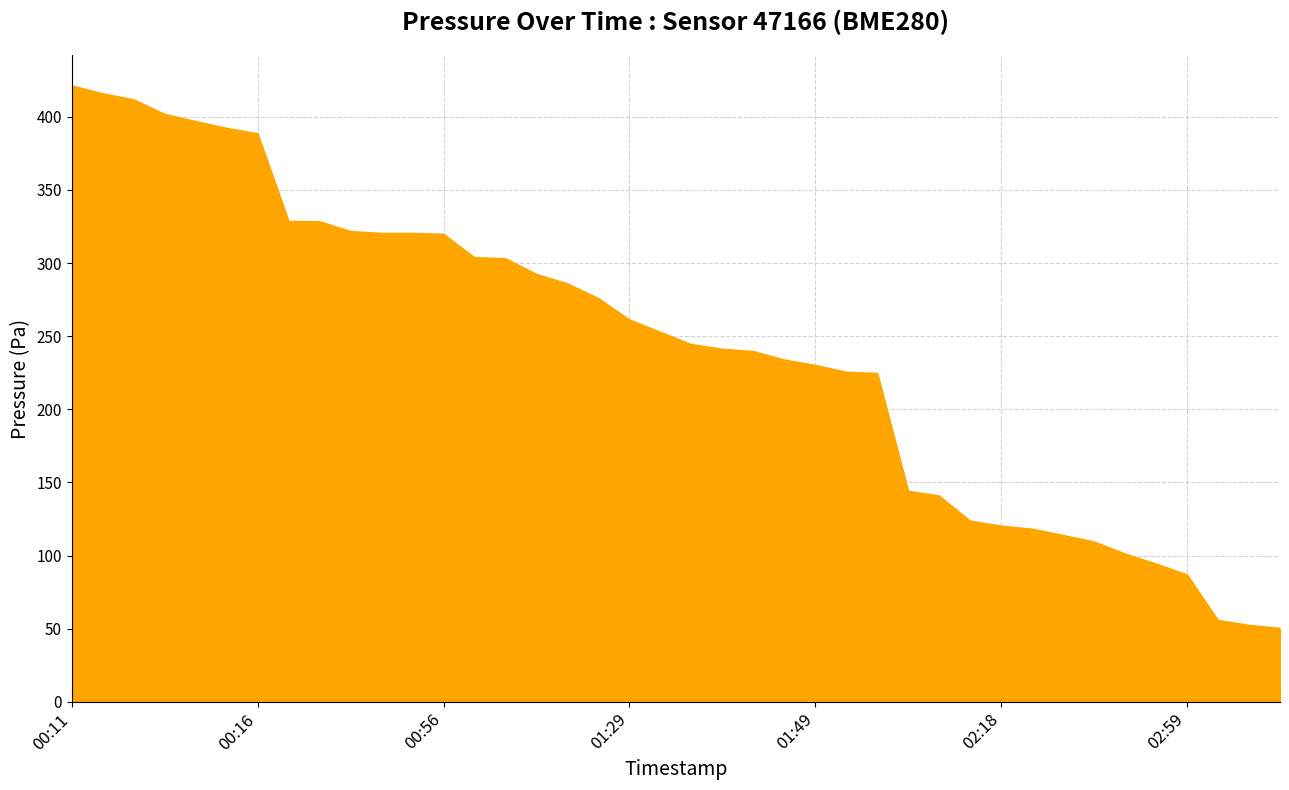

What is the difference between the maximum and minimum values?

371.0